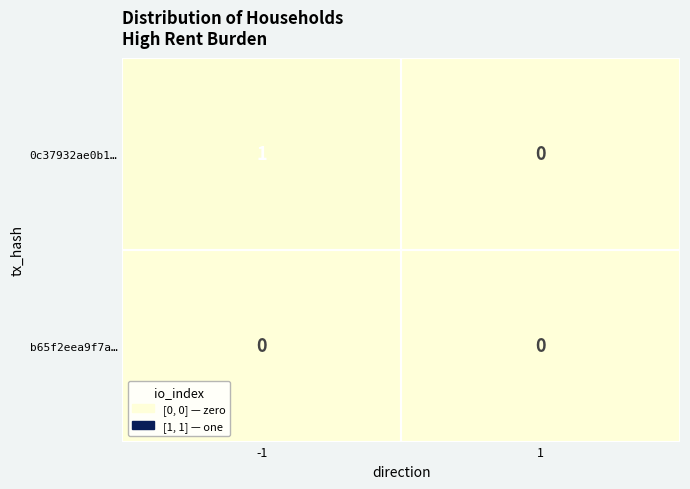

Which series changed the most between -1 and 1?

0c37932ae0b1…